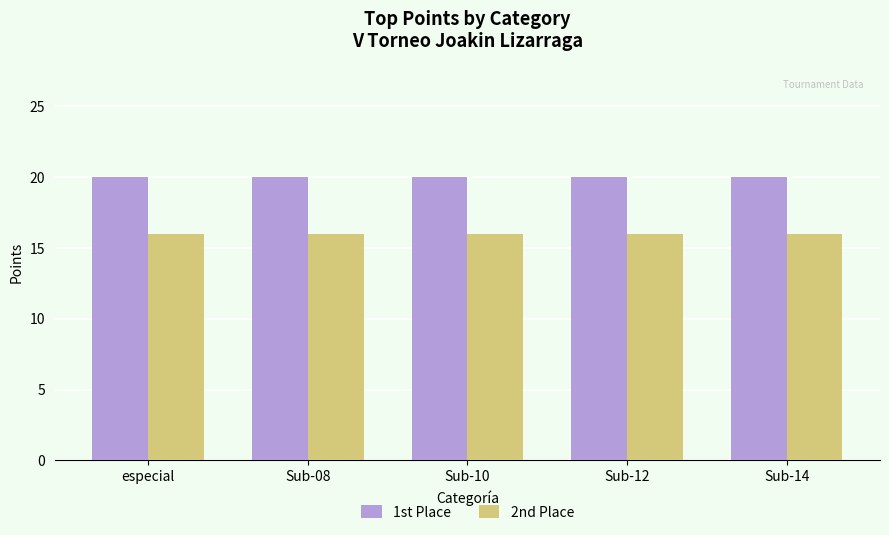

Are the bars grouped side by side (vs. stacked)?

Yes